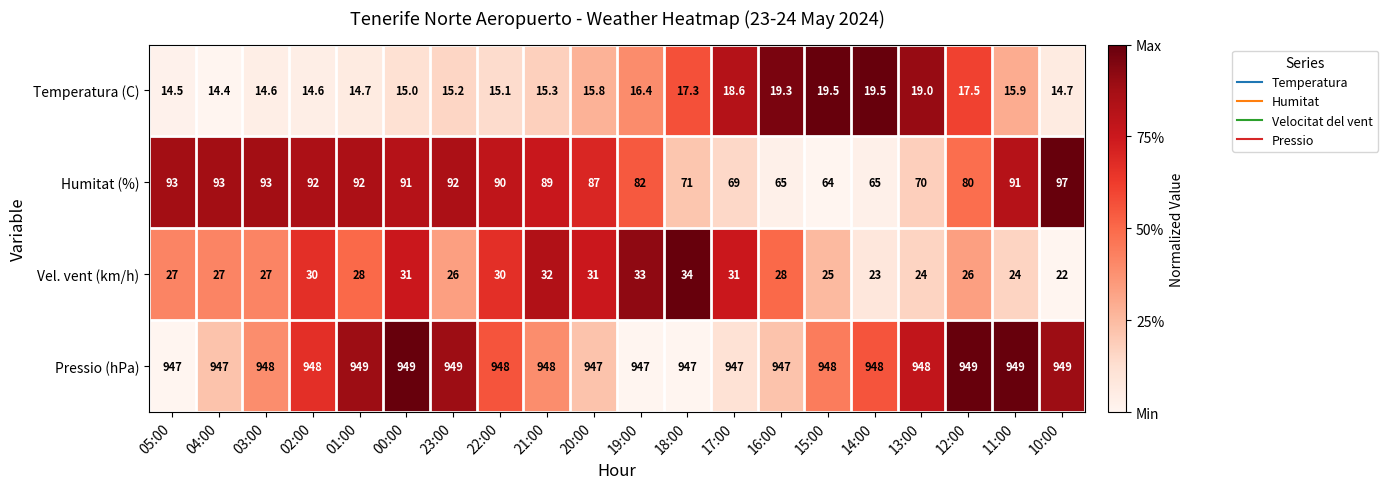

Where does the Vel. vent (km/h) series first go above 28?

02:00